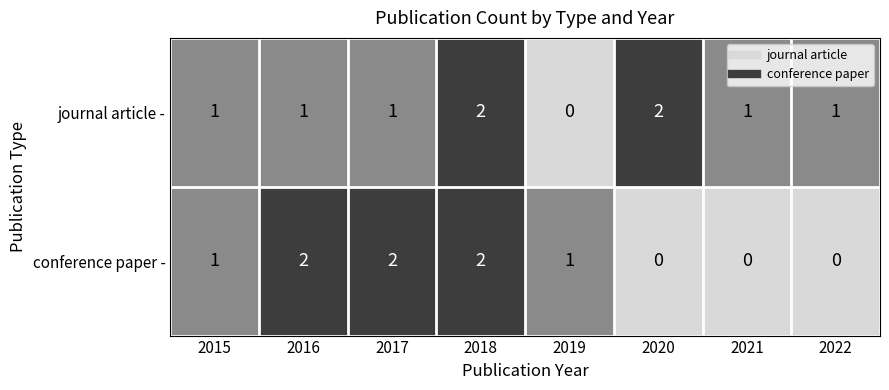

Which series has the largest total across all categories?

journal article -